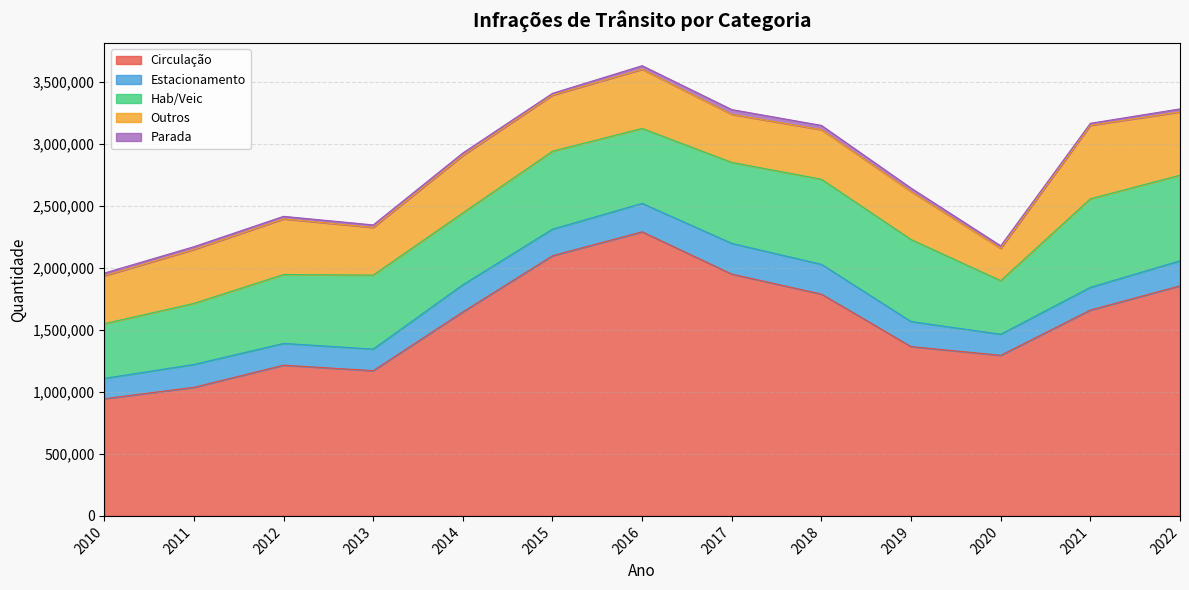

What is the difference between the Hab/Veic values at 2012 and 2011?

63467